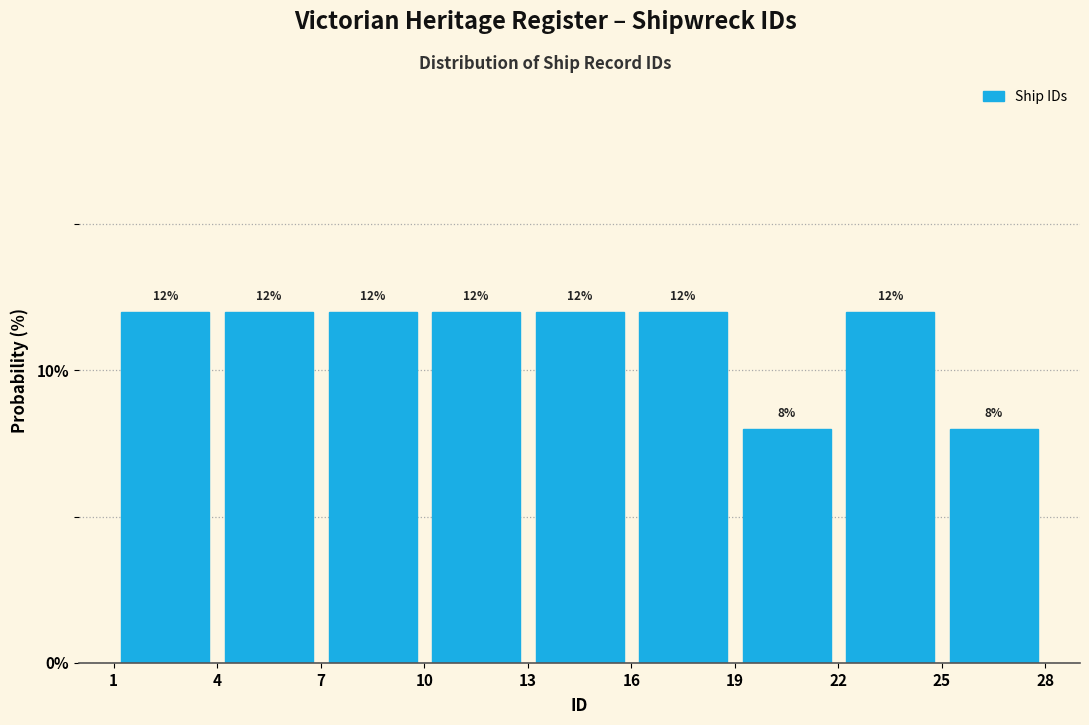

Reading left to right, list every bar in this chart as the range it spans on the x-axis followed by its height.

1 to 4: 12
4 to 7: 12
7 to 10: 12
10 to 13: 12
13 to 16: 12
16 to 19: 12
19 to 22: 8
22 to 25: 12
25 to 28: 8